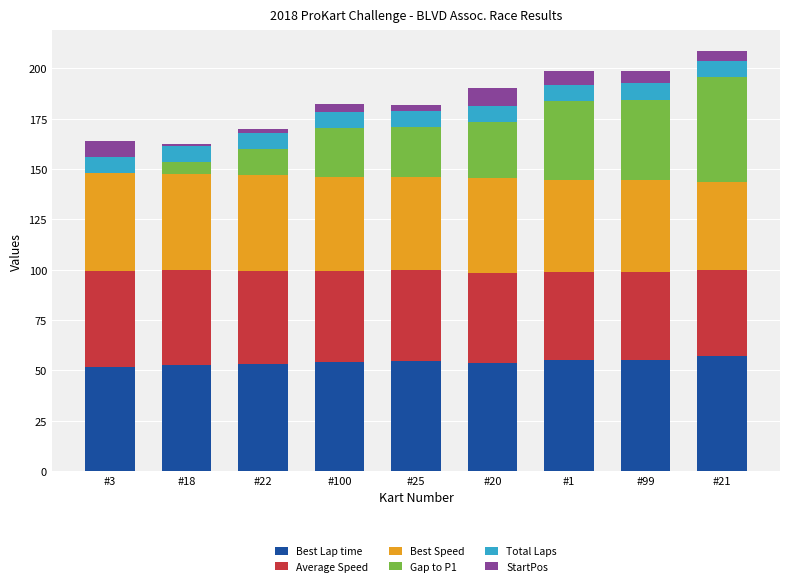

The value of Best Lap time at #1 is 55.2. True or false?

True